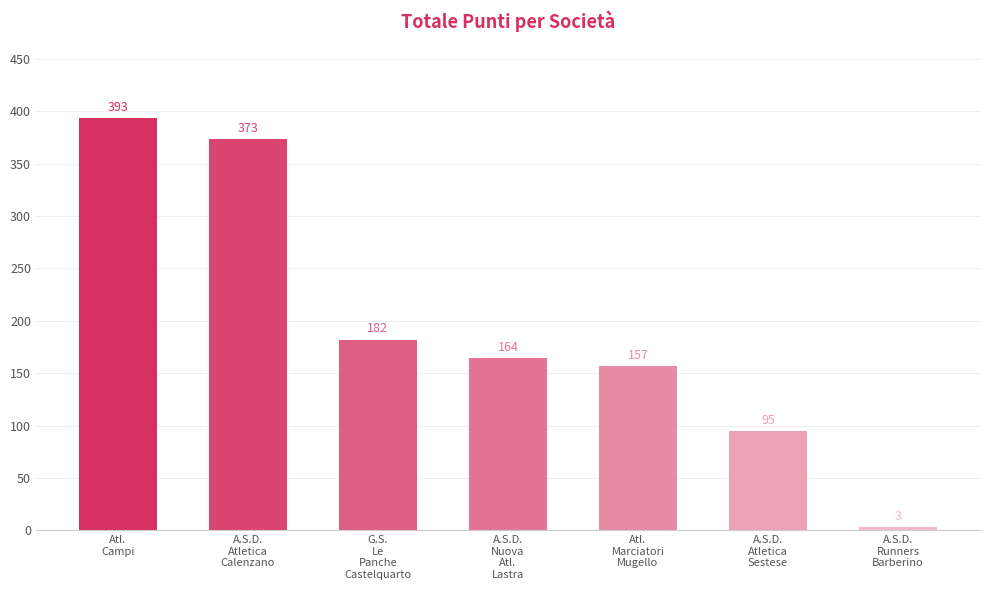

The value at A.S.D.
Nuova
Atl.
Lastra is 68. True or false?

False